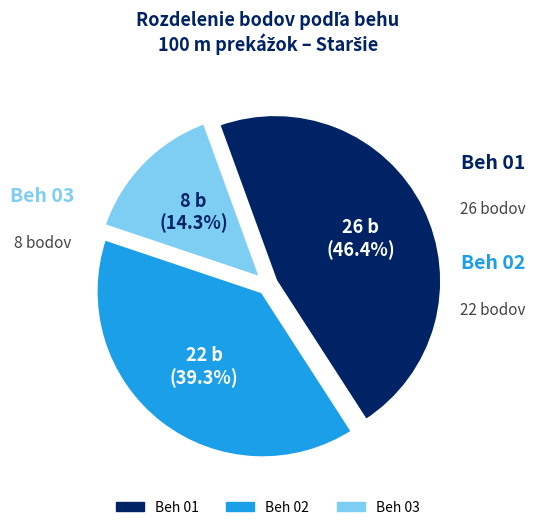

Is there any slice that represents more than half of the pie?

No